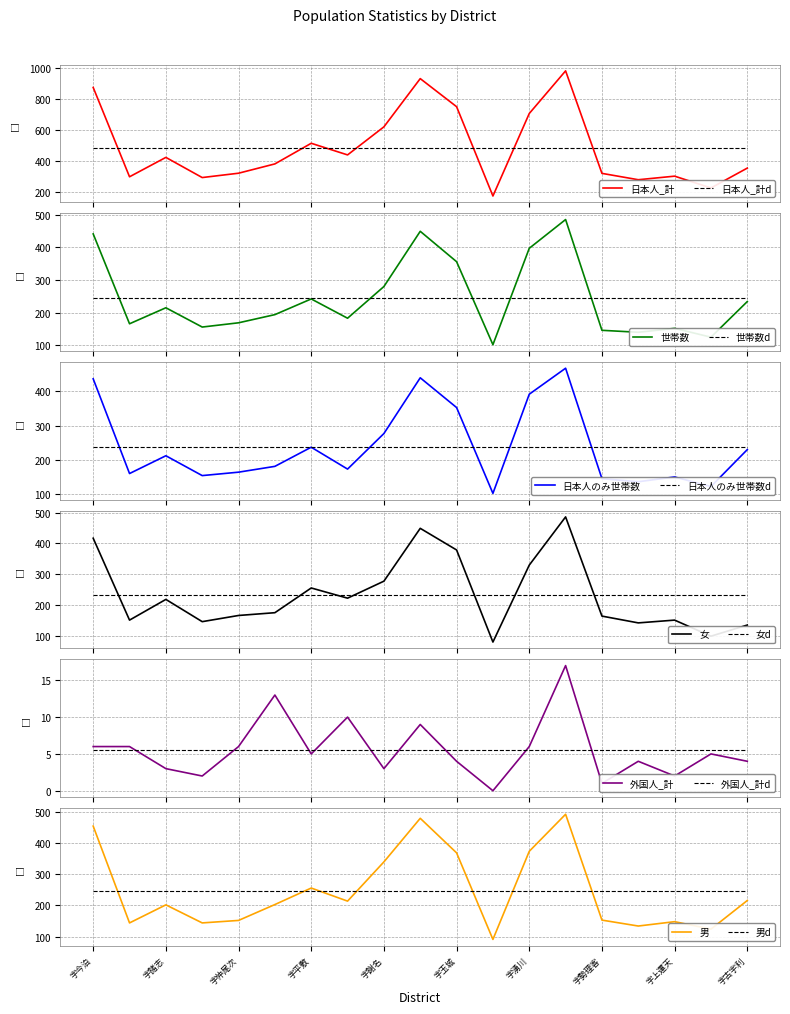

Which category has the lowest value in the 世帯数 series?

字呉我山